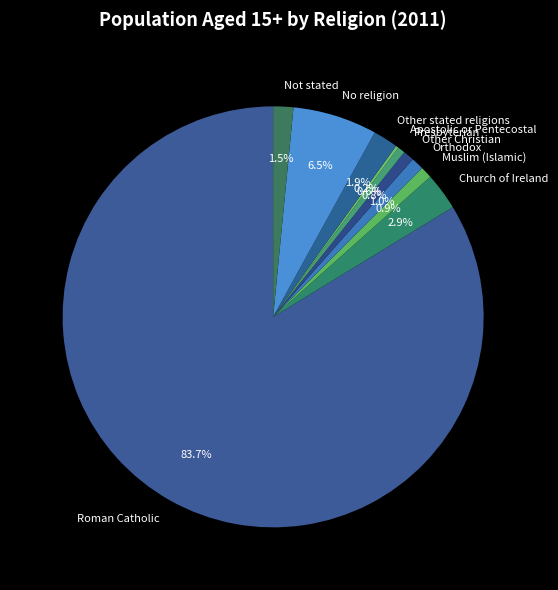

To the nearest percent, what percentage of the pie is Muslim (Islamic)?

1%